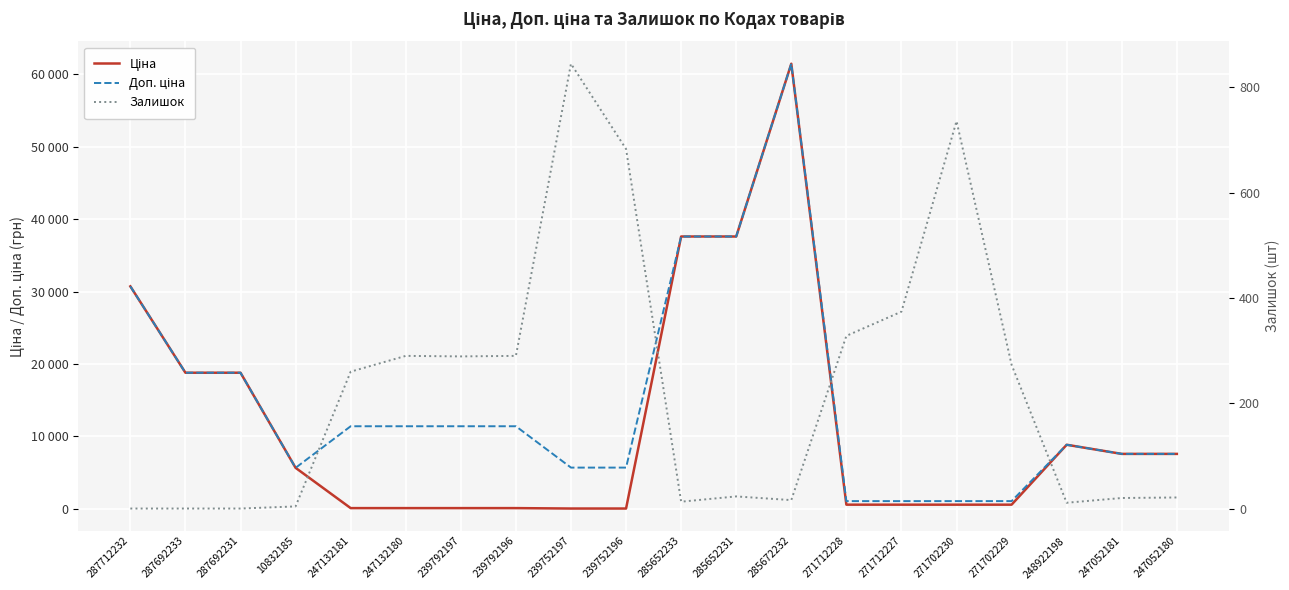

How many categories are shown in the chart?

20